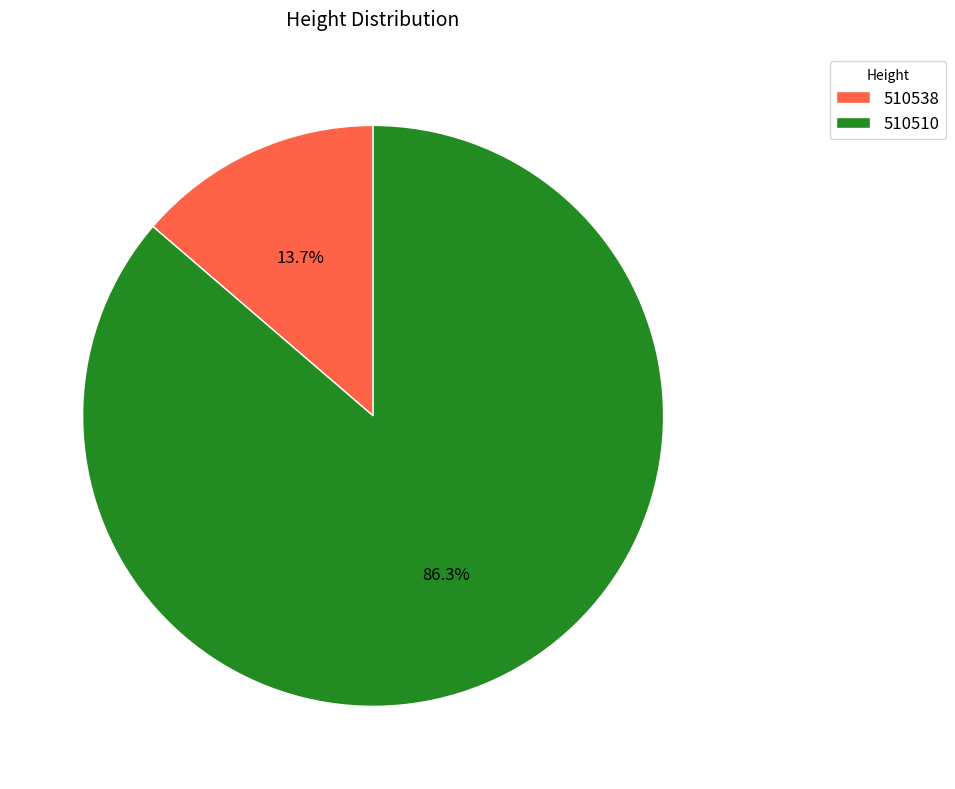

How many slices are in this pie chart?

2